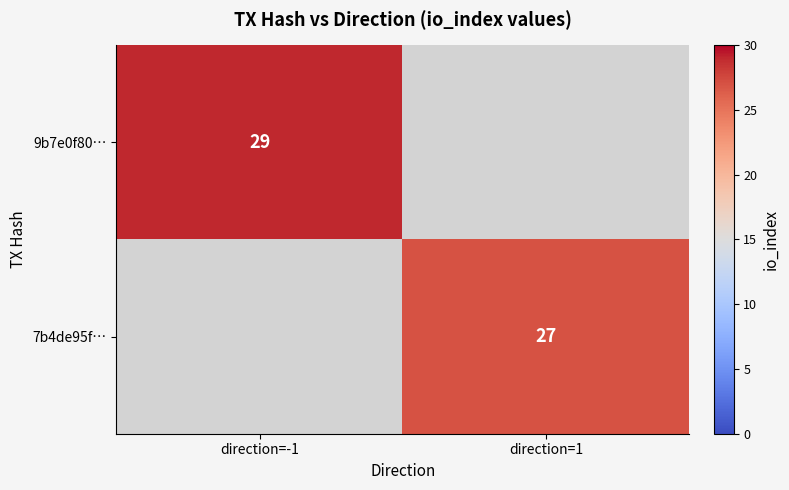

True or false: 9b7e0f80… has a value of 29 at direction=-1.

True